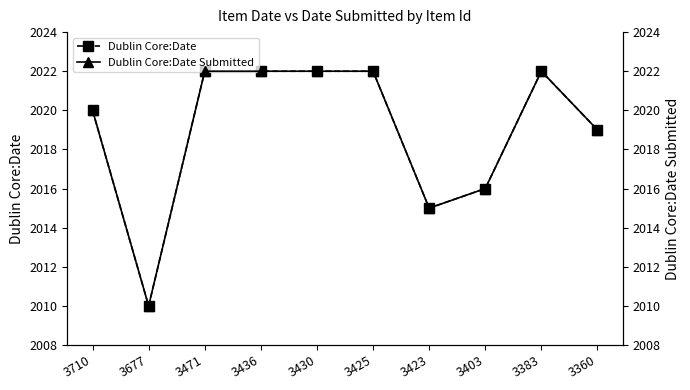

The Dublin Core:Date Submitted series shows 2015 at 3423. True or false?

True